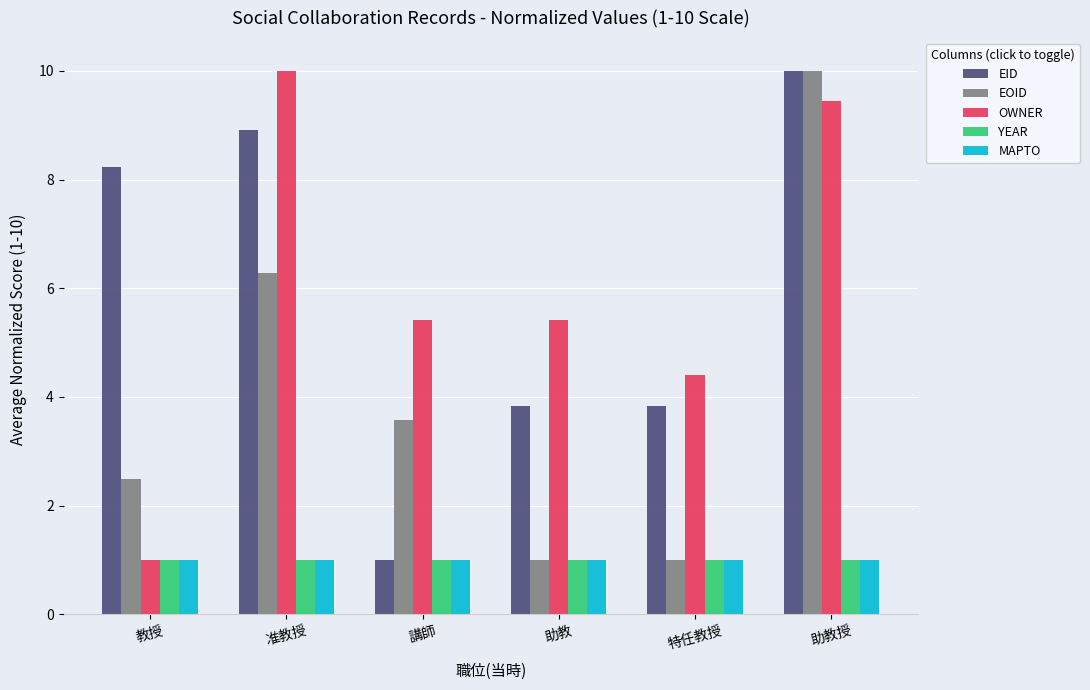

Reading left to right, transcribe all the data shown in this chart.

EID: 8.2	8.9	1.0	3.8	3.8	10.0
EOID: 2.5	6.3	3.6	1.0	1.0	10.0
OWNER: 1.0	10.0	5.4	5.4	4.4	9.4
YEAR: 1.0	1.0	1.0	1.0	1.0	1.0
MAPTO: 1.0	1.0	1.0	1.0	1.0	1.0